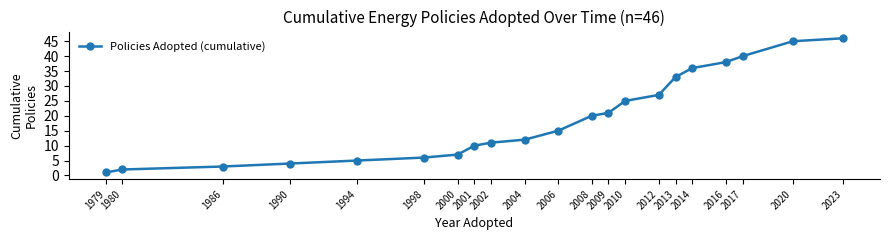

What is the difference between the second highest and minimum values?

44